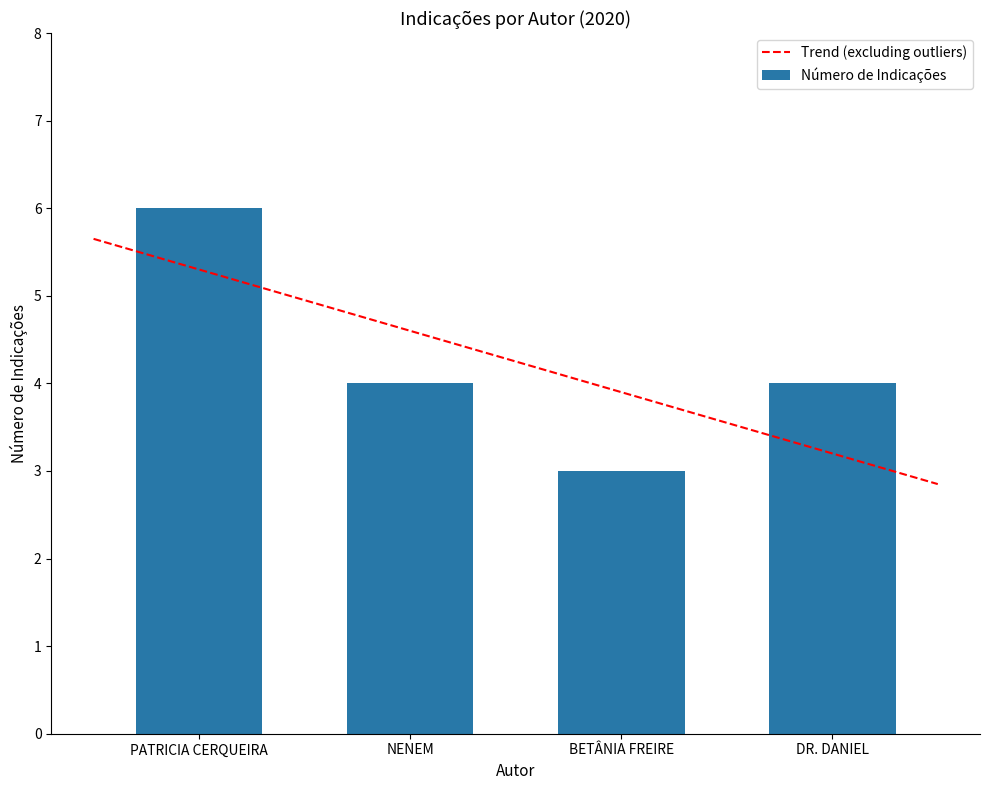

Approximately how many times larger is the value at NENEM compared to PATRICIA CERQUEIRA?

0.7